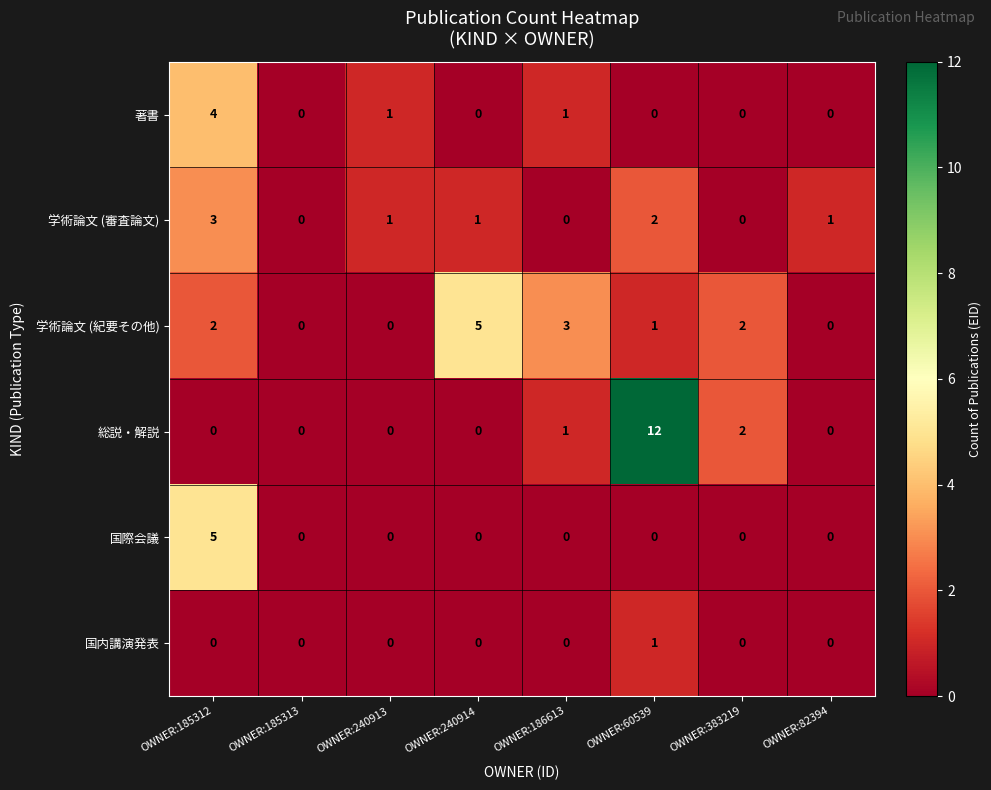

What is the sum of all 学術論文 (審査論文) values?

8